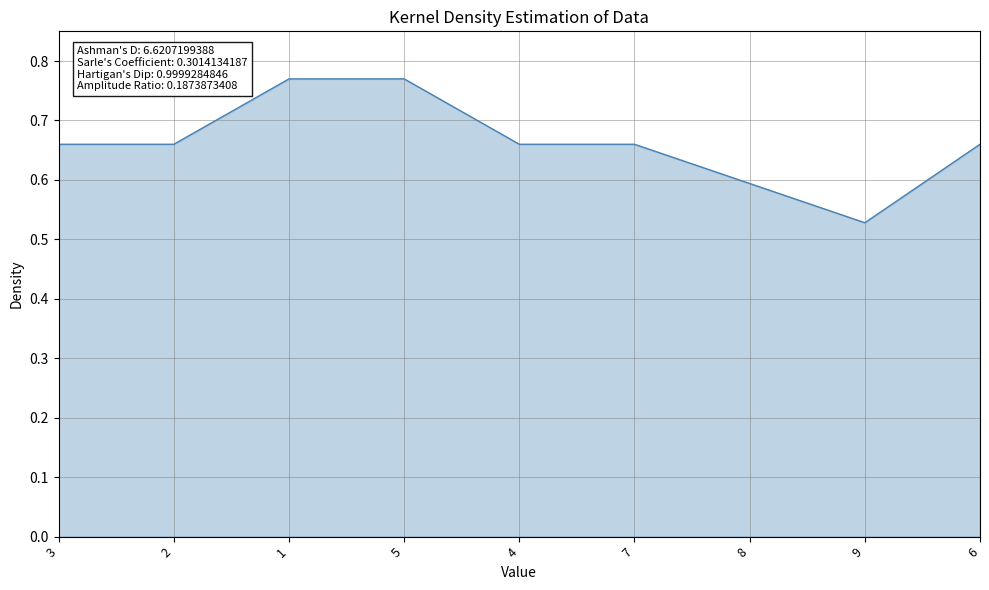

Reading left to right, list all the values displayed in this chart.

0.7	0.7	0.8	0.8	0.7	0.7	0.6	0.5	0.7